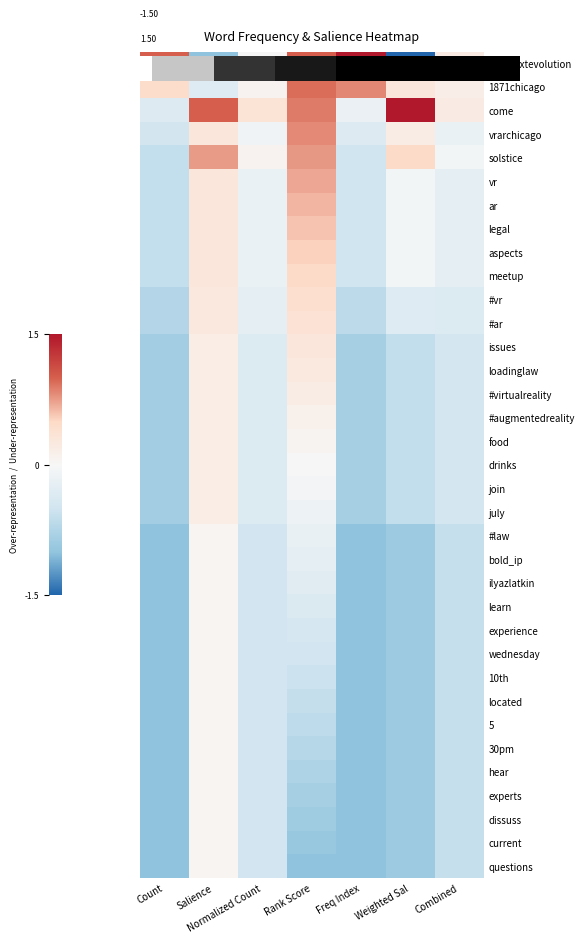

True or false: hear has a value of -1.0 at Freq Index.

True